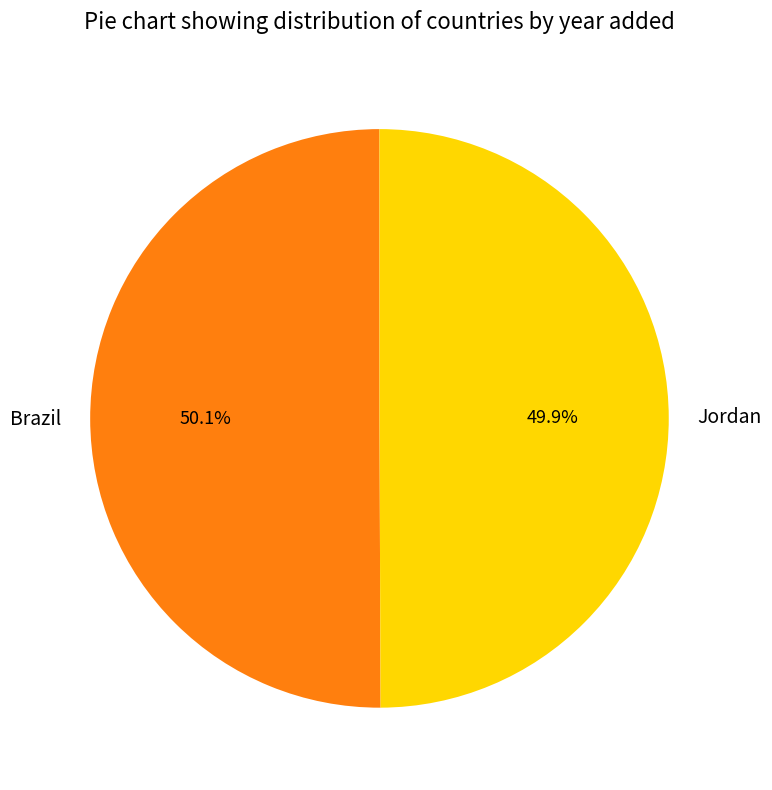

True or false: Brazil accounts for 61% of the total.

False